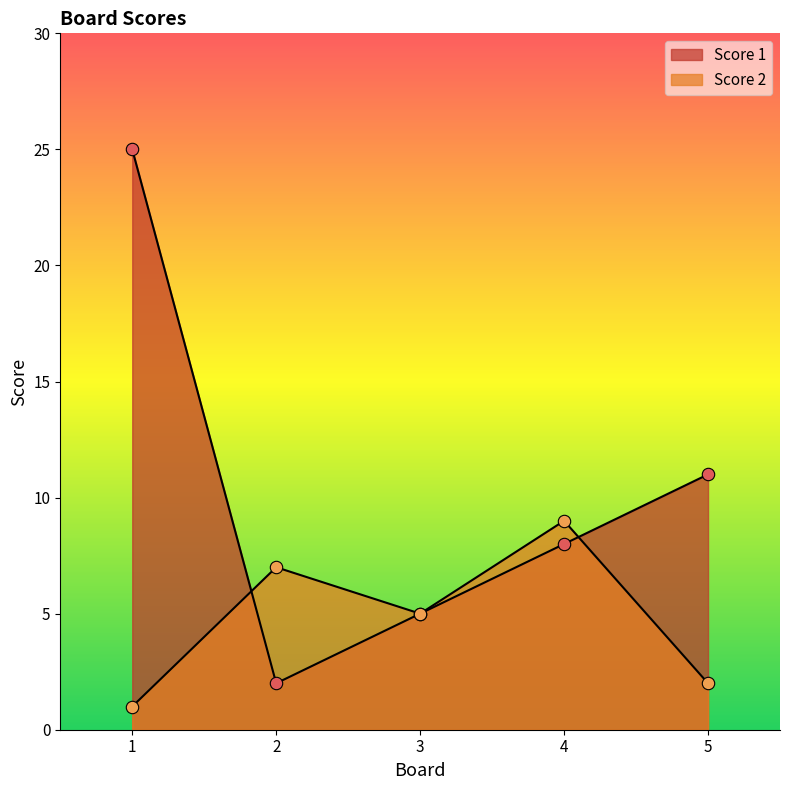

Which series reaches the maximum Y coordinate?

Score 1